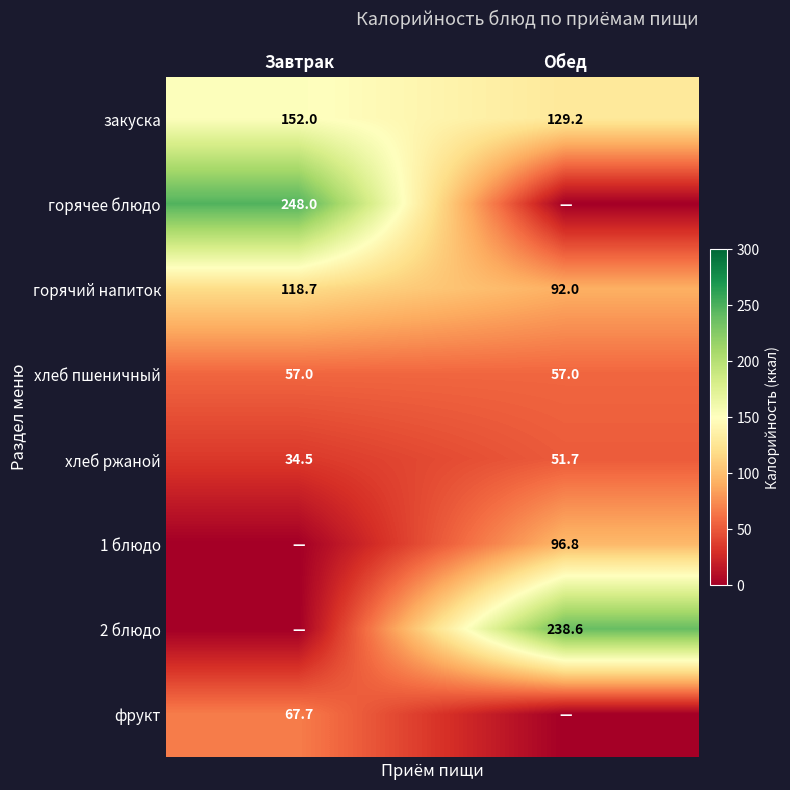

What is the sum of the горячий напиток values at Завтрак and Обед?

210.7